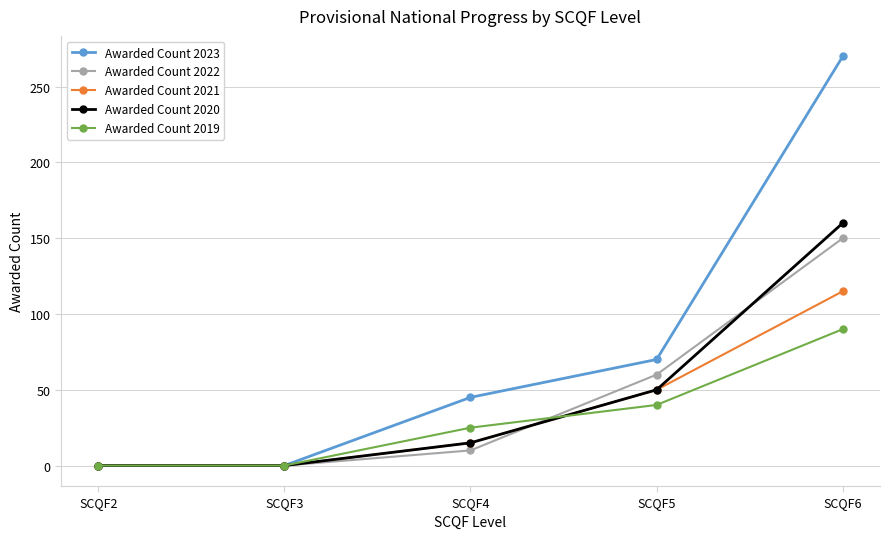

What is the value of the Awarded Count 2020 point at the 3rd from the left?

15